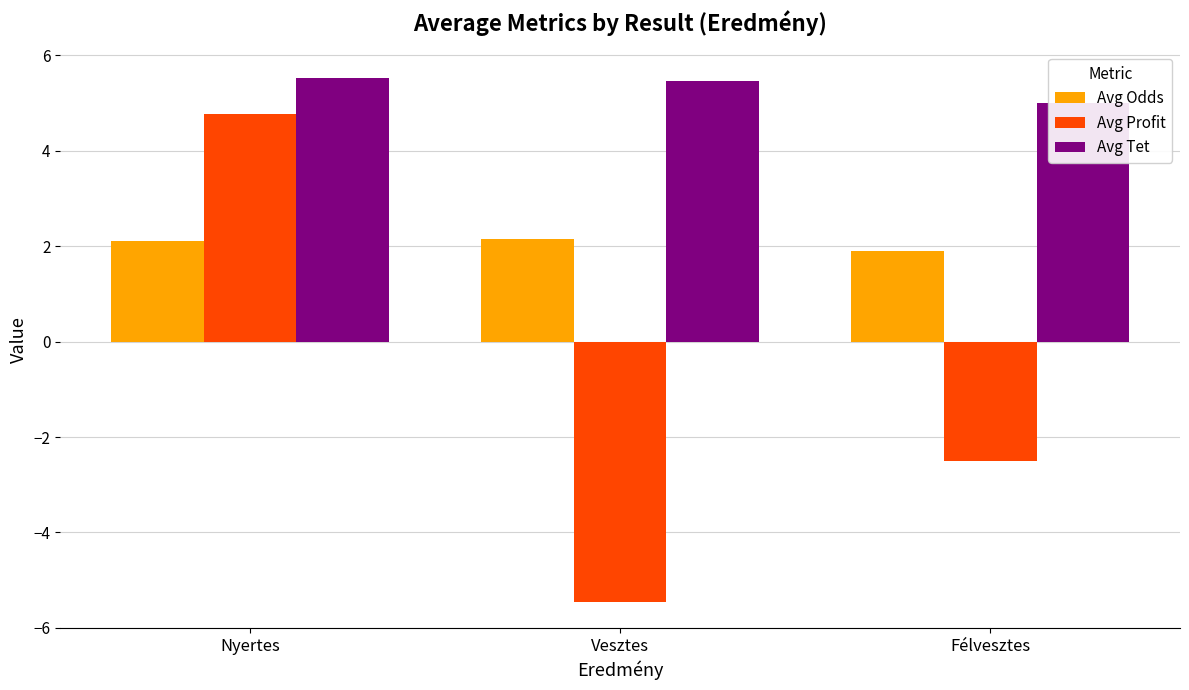

Which series has the largest total across all categories?

Avg Tet